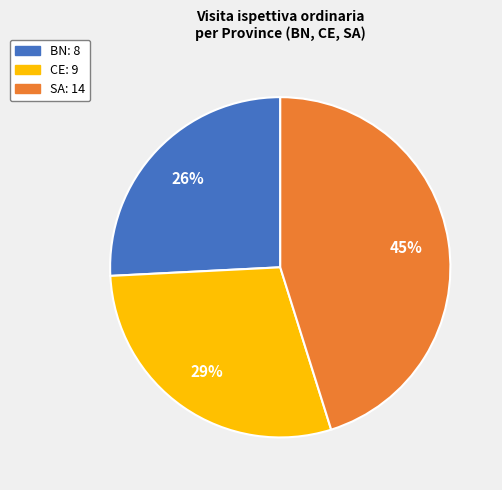

What percentage is the CE slice, to the nearest percent?

29%